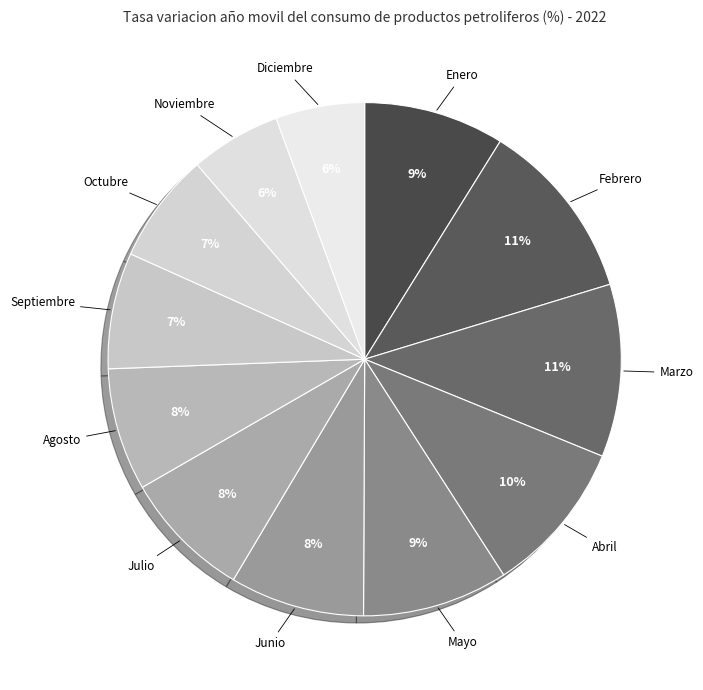

To the nearest percent, what percentage of the pie is Julio?

8%